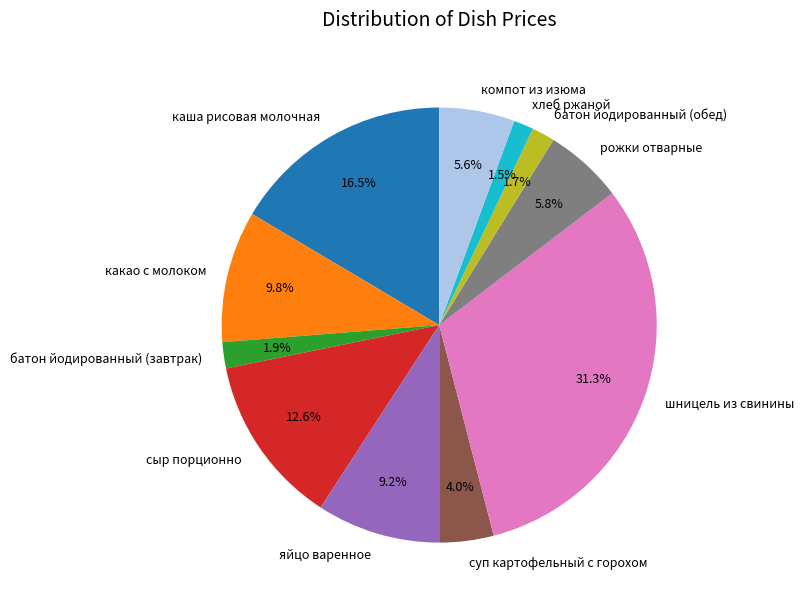

Is there a majority slice in this chart?

No